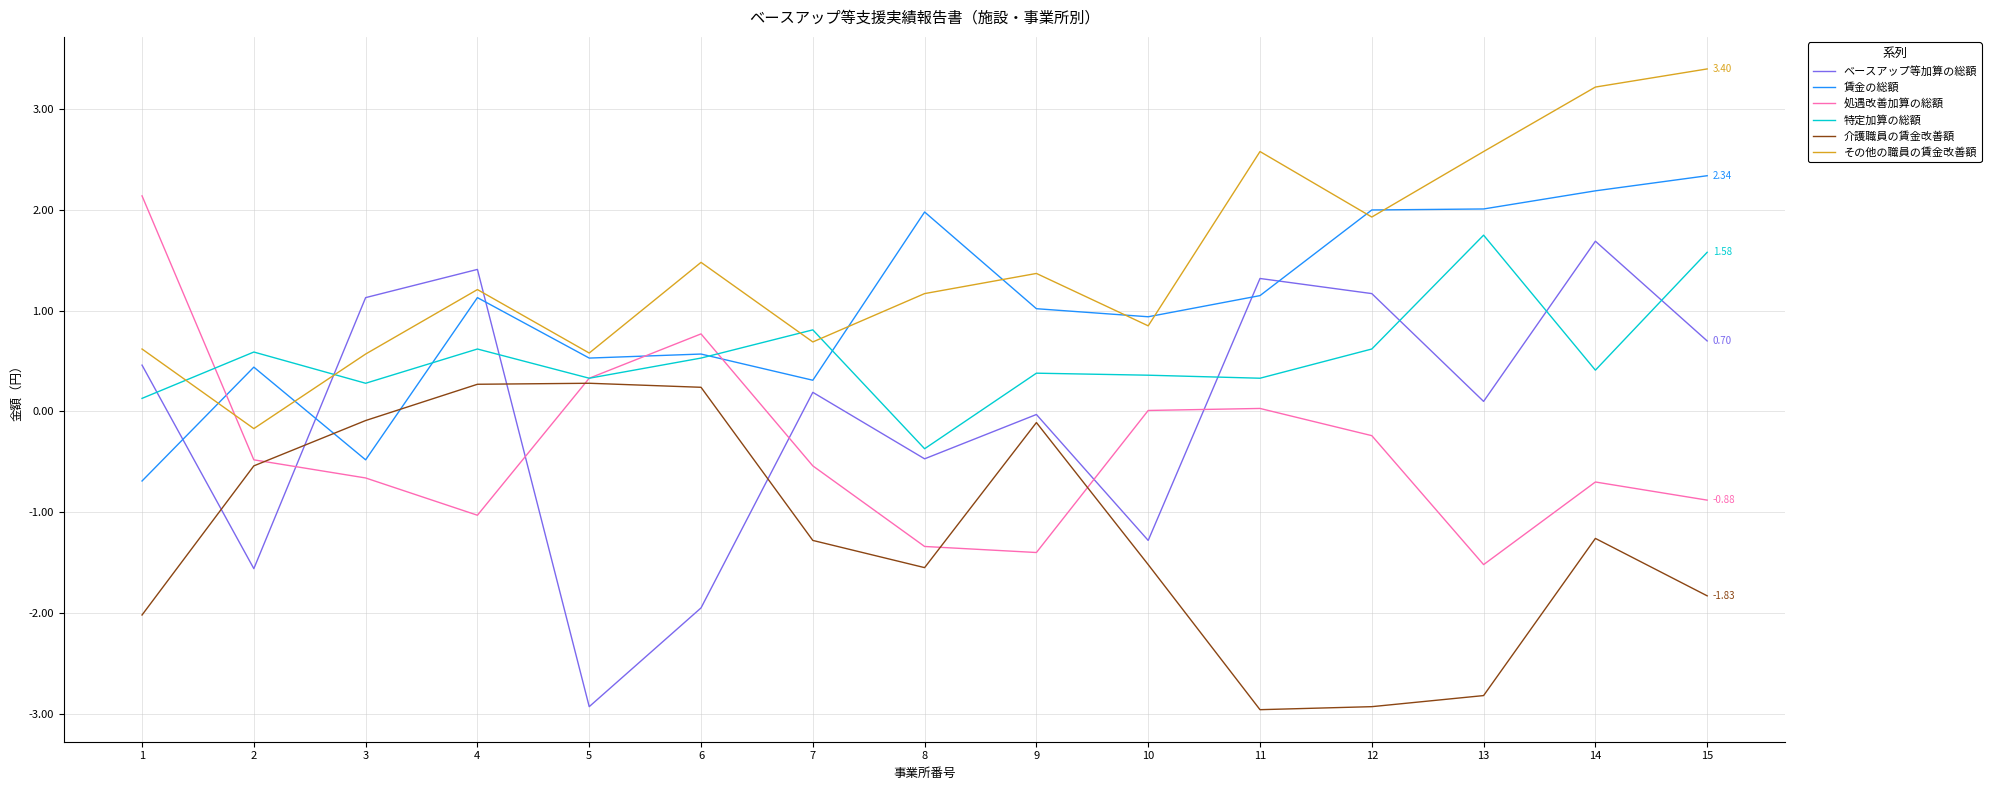

Which series has the largest range (max minus min)?

ベースアップ等加算の総額